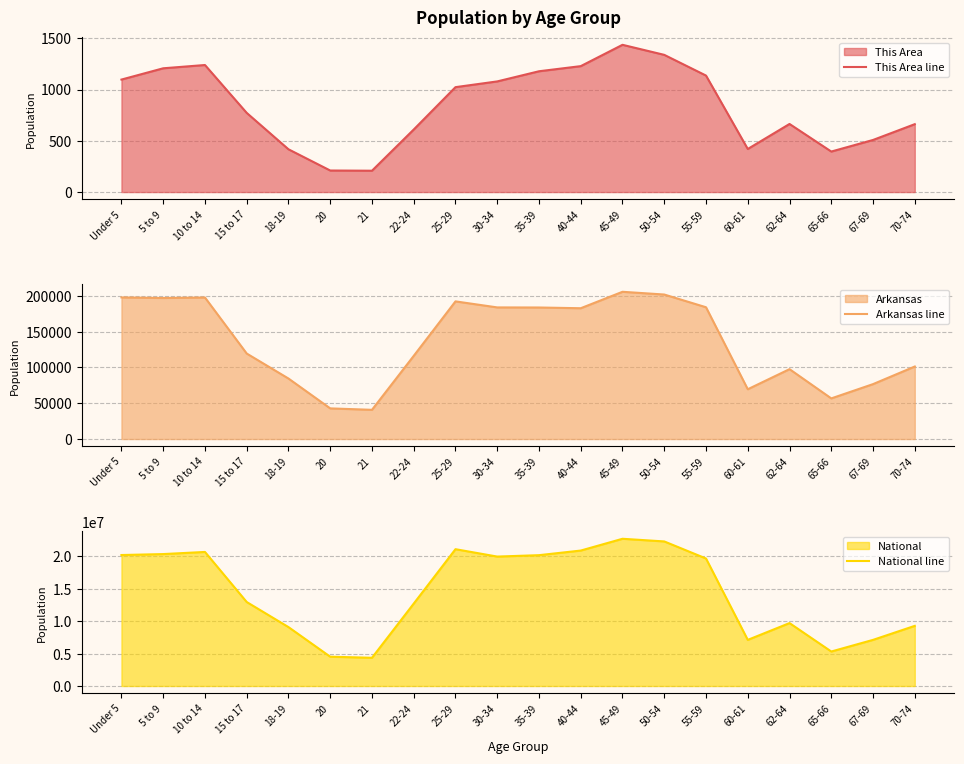

True or false: This Area line and Arkansas line cross at least once.

False